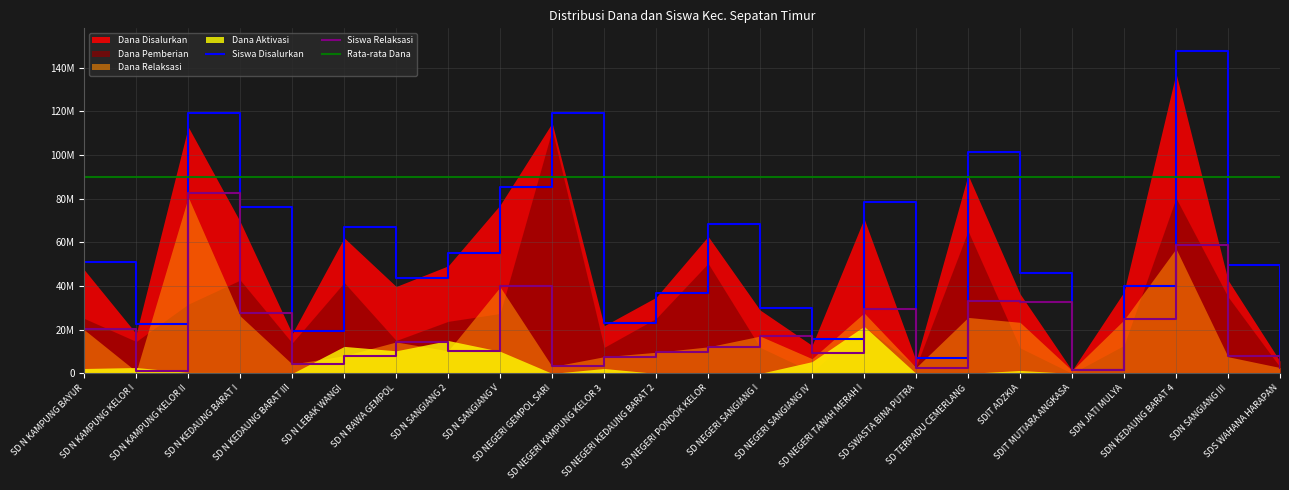

Which has a higher value, SD N KAMPUNG KELOR II or SD NEGERI KEDAUNG BARAT 2?

SD N KAMPUNG KELOR II